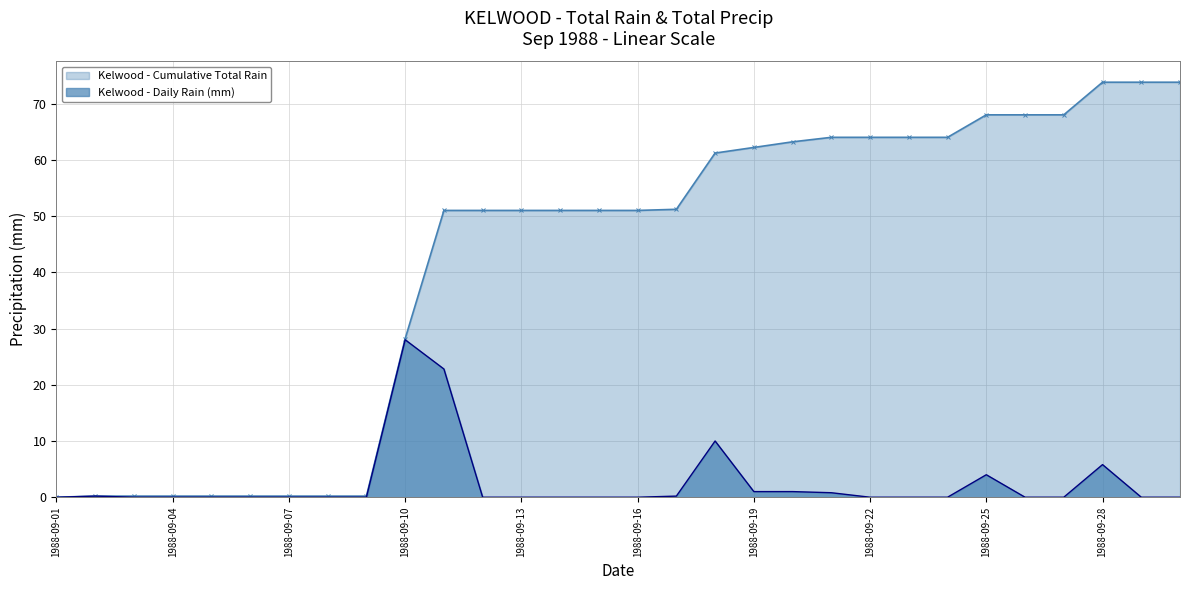

Is it true that the value at 1988-09-17 is 0.2?

True